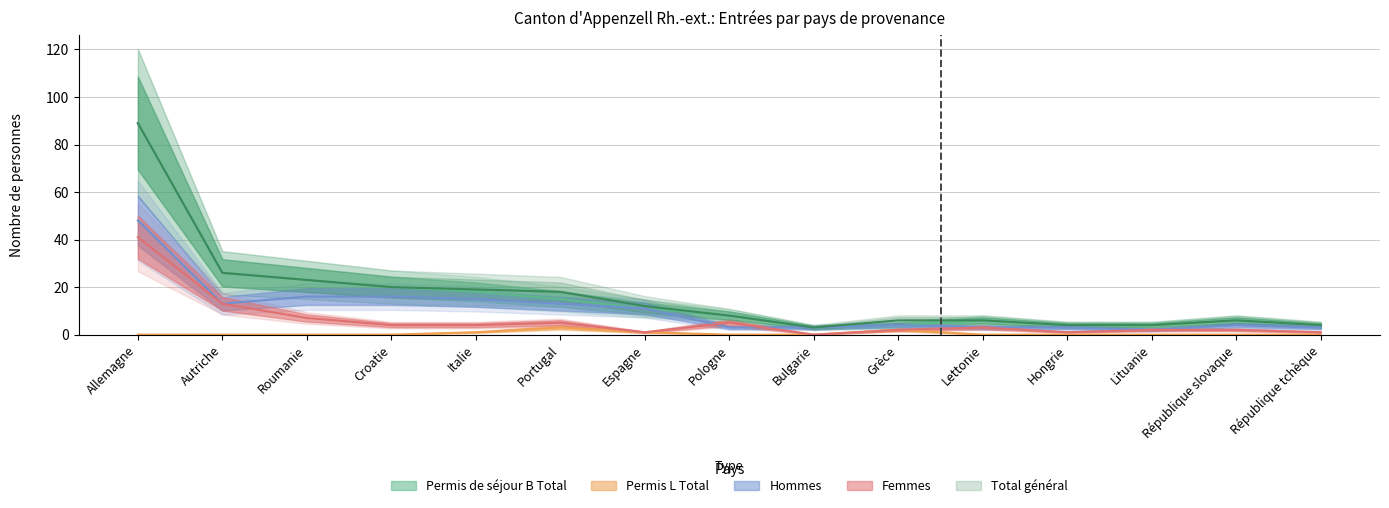

Which series has the largest total across all categories?

Total général